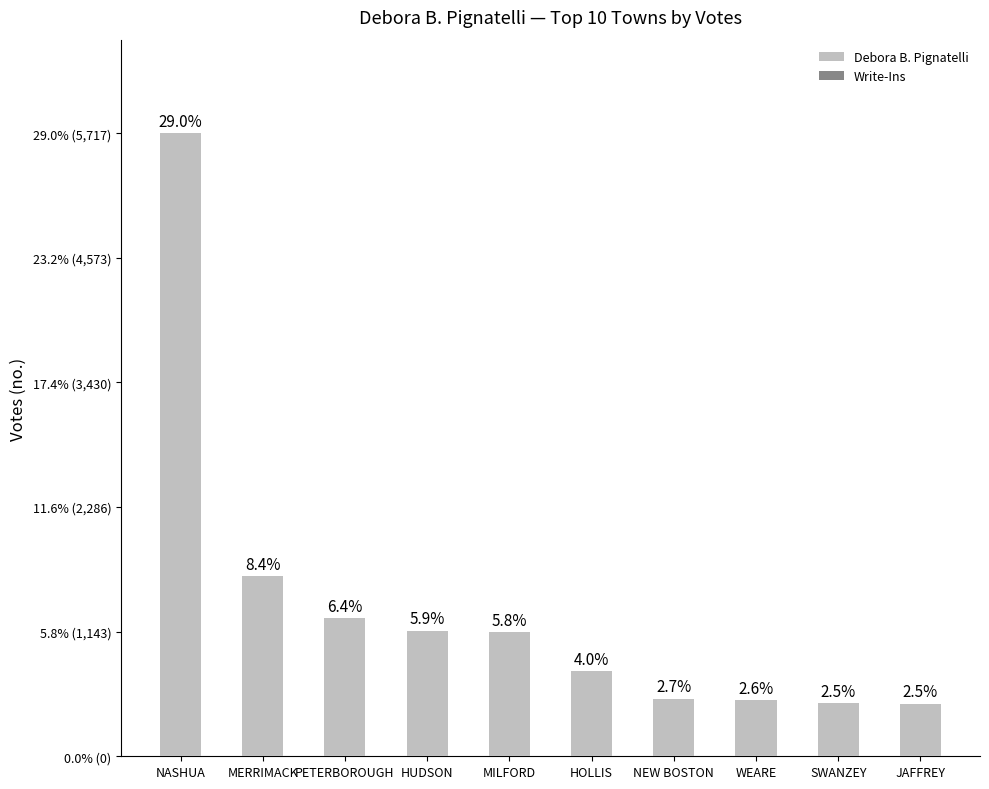

What is the average value of the Write-Ins series?

2